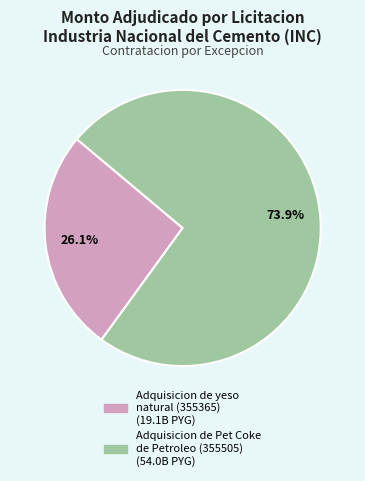

Is there any slice that represents more than half of the pie?

Yes